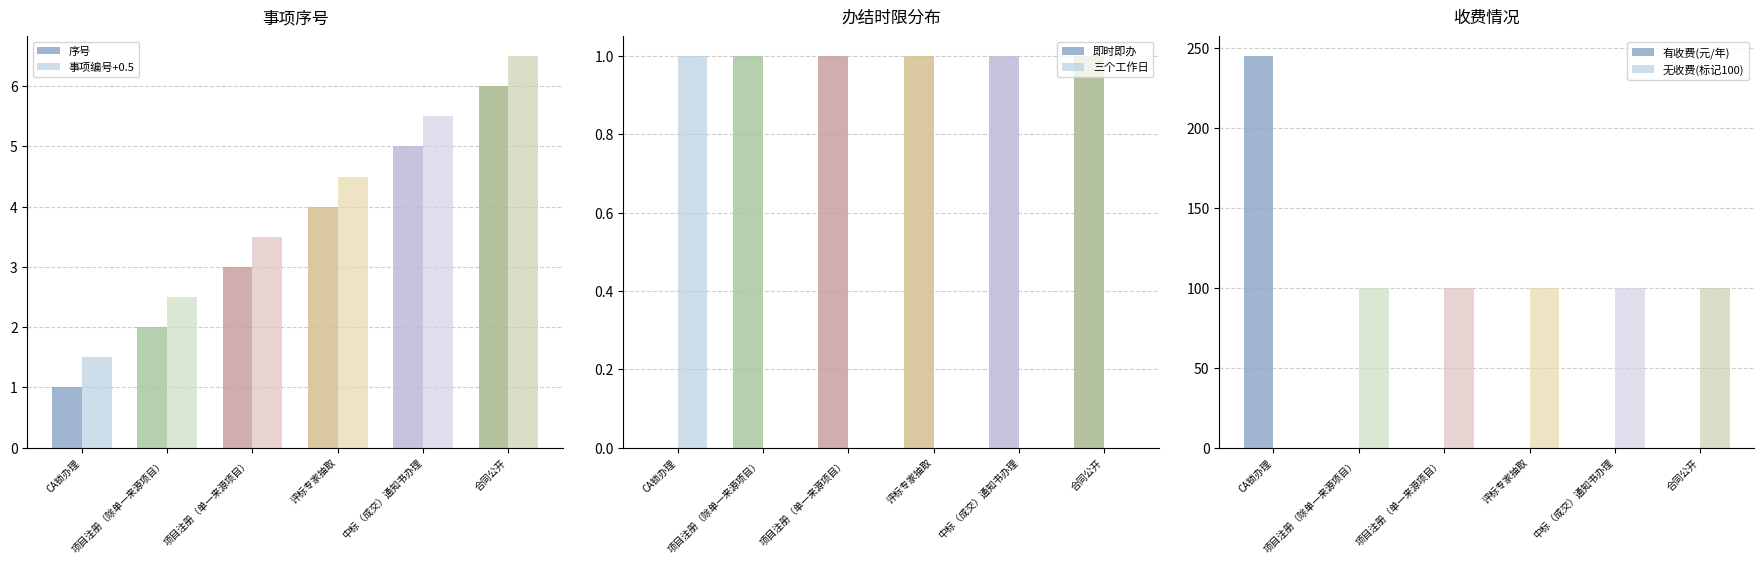

What is the difference between the maximum and minimum values in the 有收费(元/年) series?

245.0